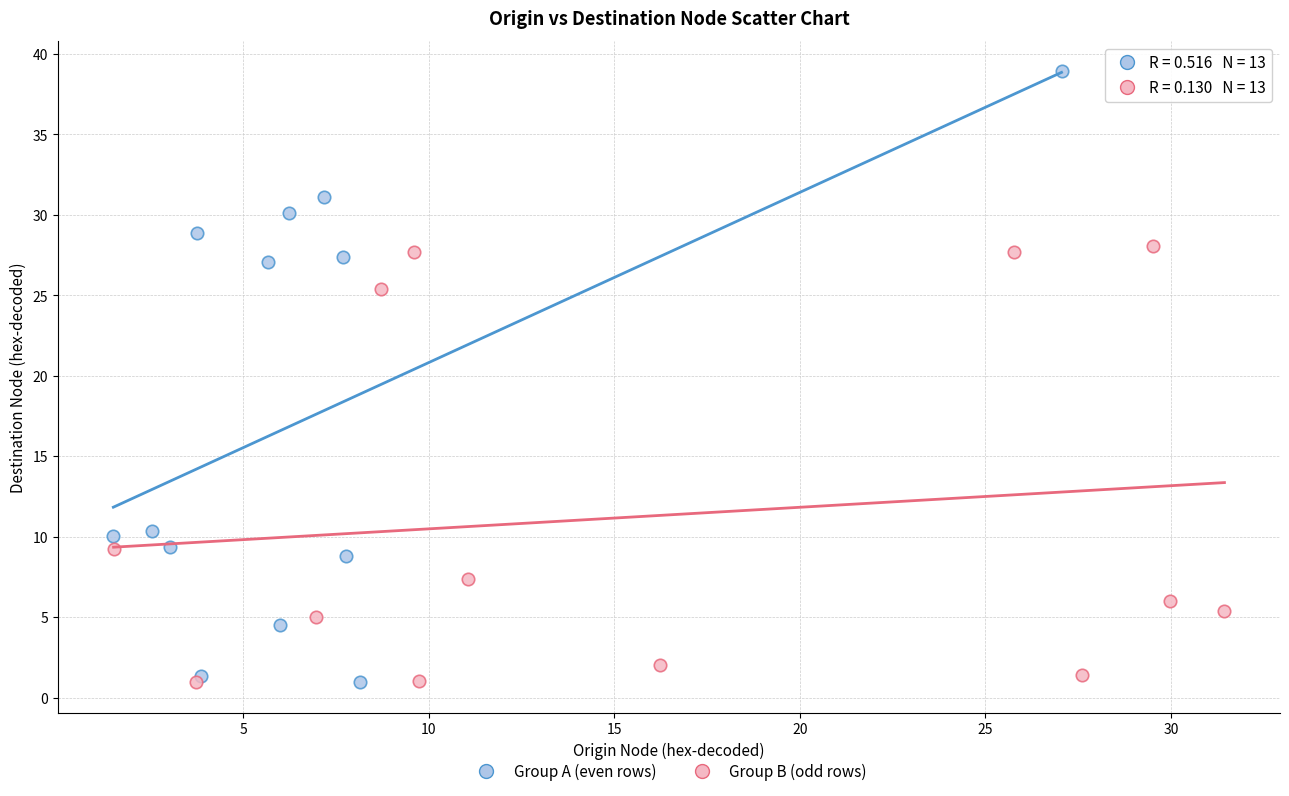

Which series has the largest Y range (max minus min)?

Group A (even rows)